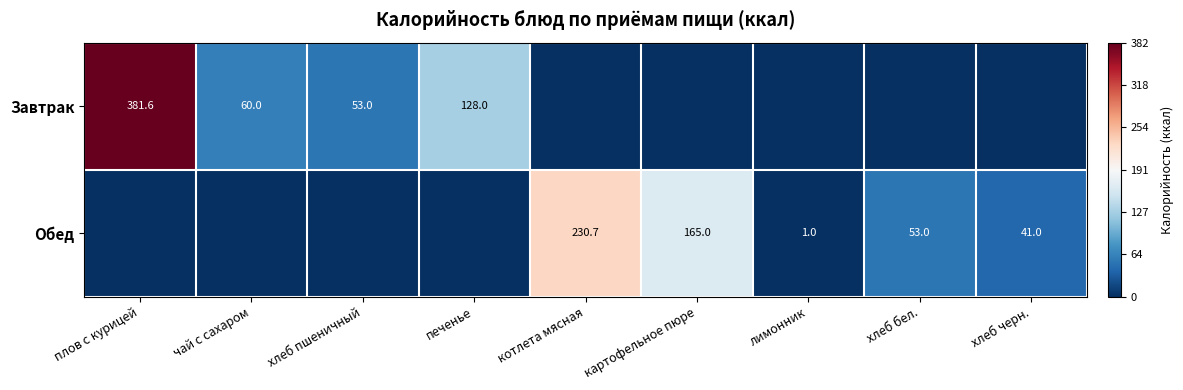

Which category has the highest value across all series?

плов с курицей